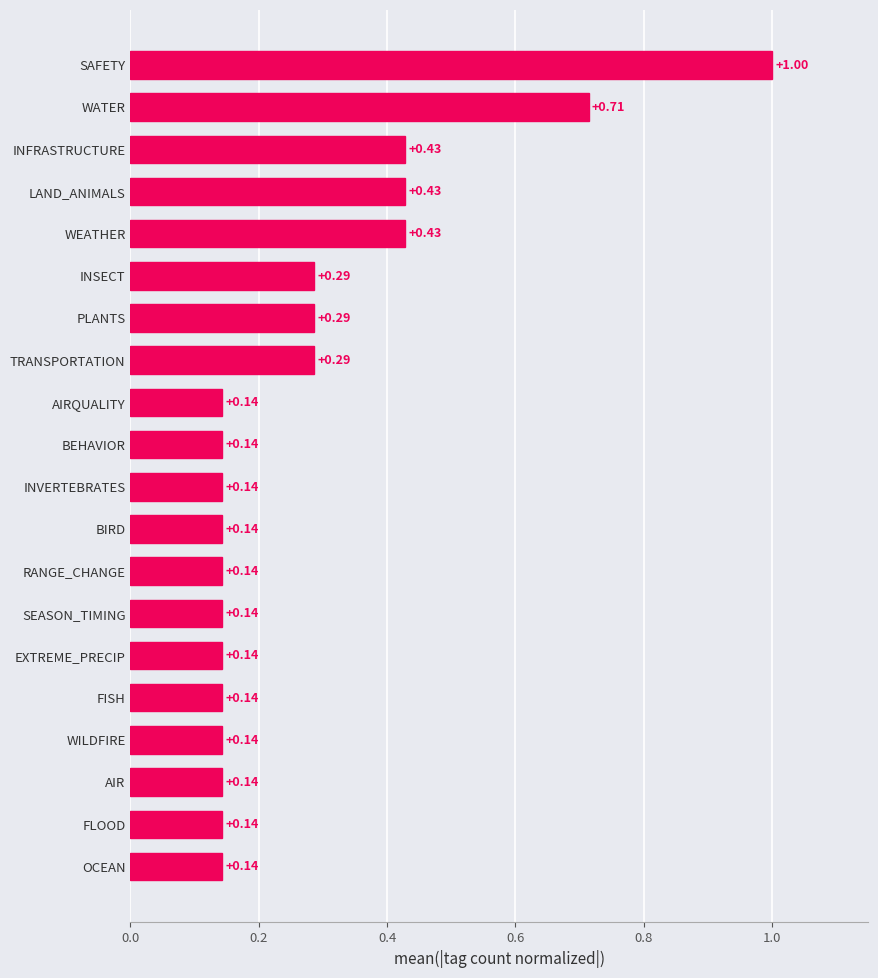

What is the difference between the maximum and second lowest values?

0.9